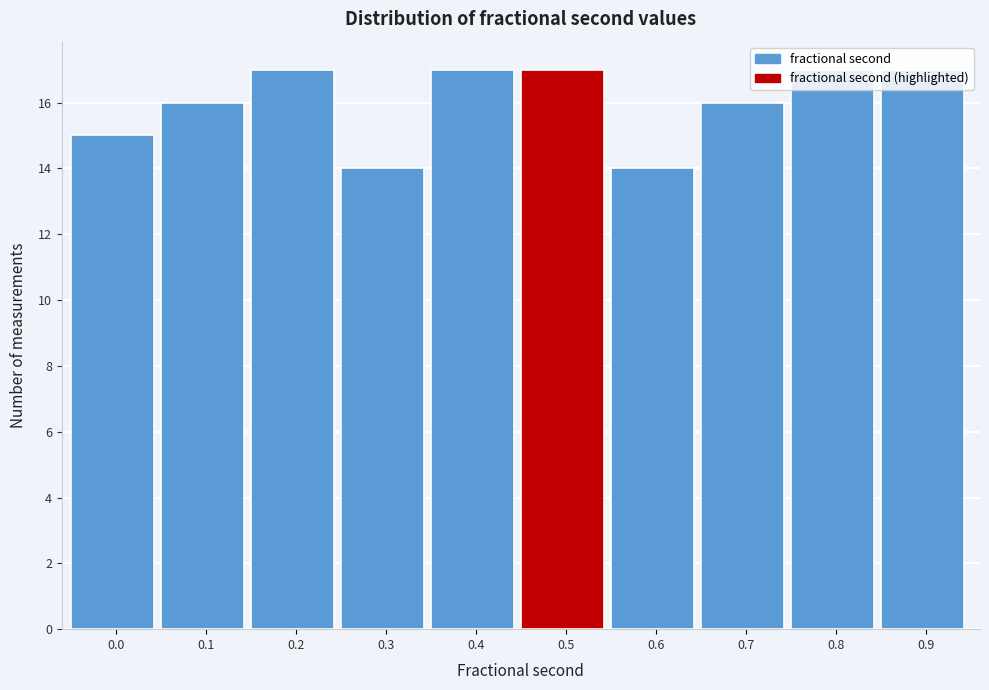

What is the difference between the values at 0.3 and 0.8?

3